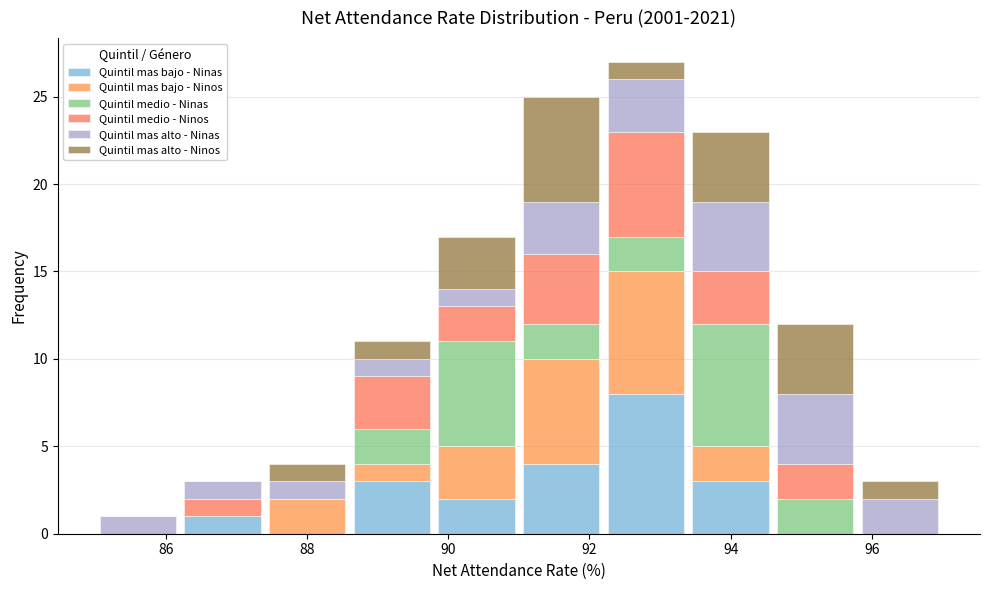

Which range on the x-axis has the tallest stacked bar (by total height)?

92.2 to 93.4